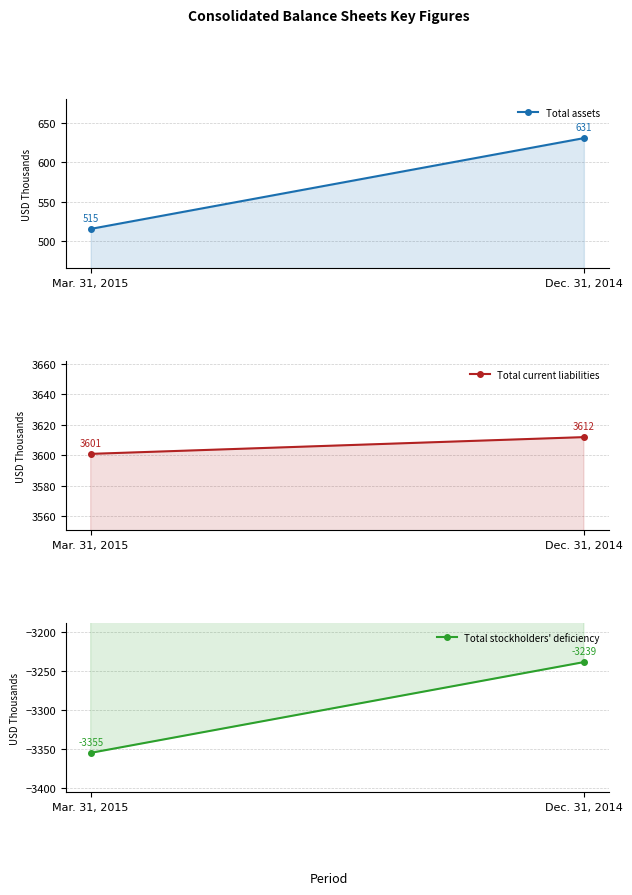

How many data points in Total assets are less than 631?

1